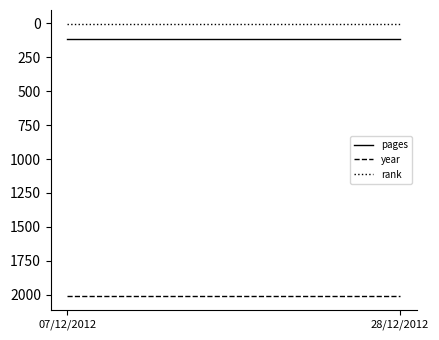

Which has a higher value, 28/12/2012 or 07/12/2012?

28/12/2012